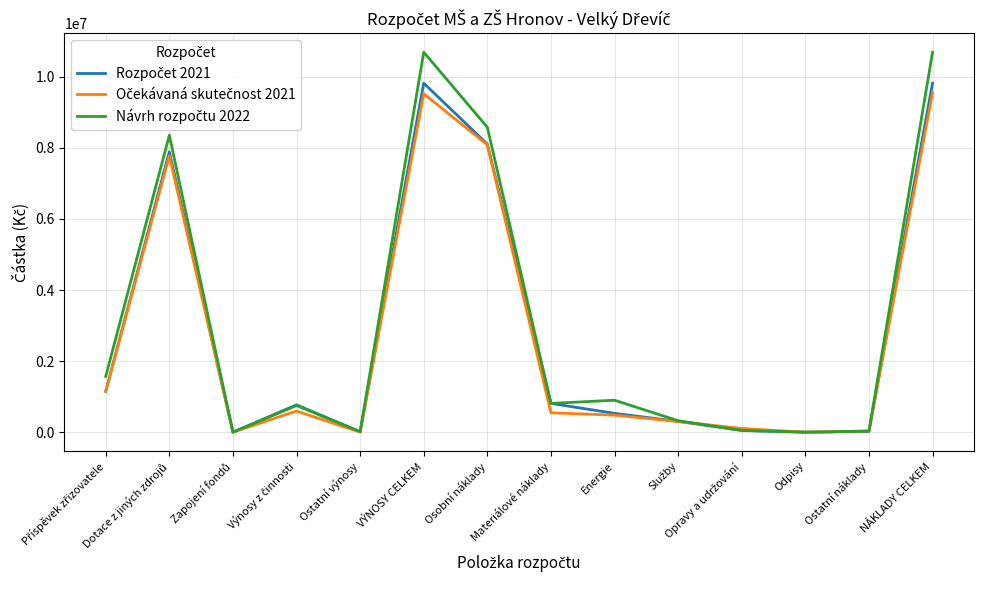

What is the greatest value displayed?

10693000